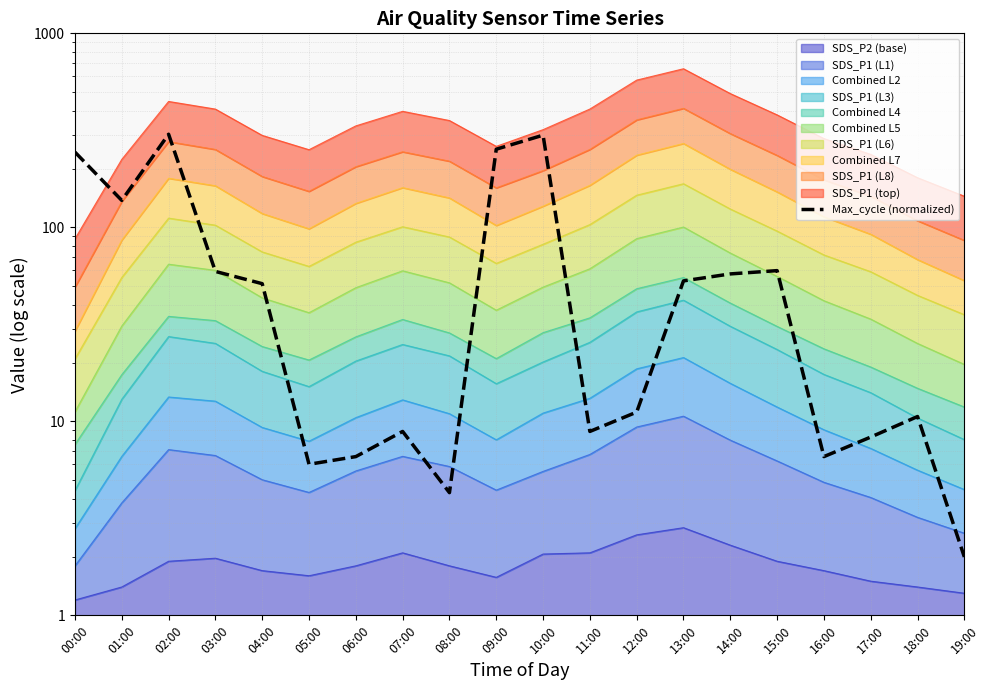

Is it true that the value at 09:00 is 57.0?

False